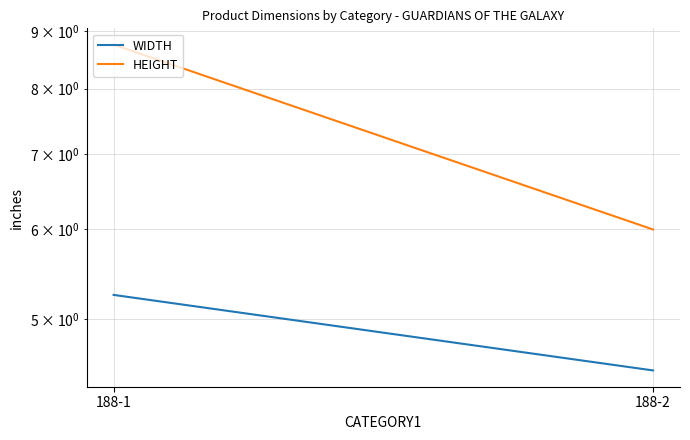

Where does the HEIGHT series first go above 8?

188-1